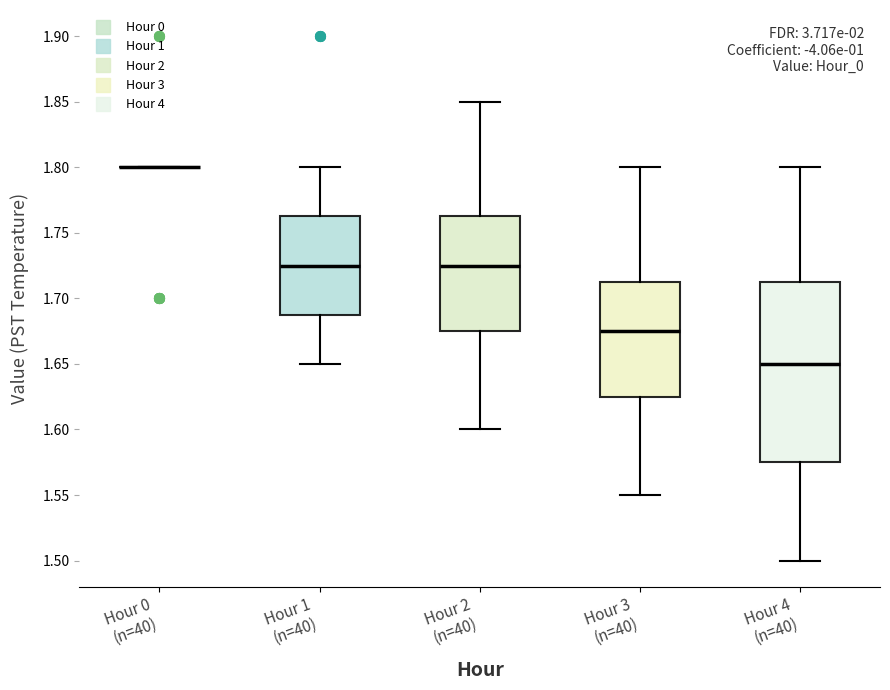

Reading left to right, read every box against the y-axis: the position of its median line, the range the box covers, and the ends of its whiskers. The values are not printed on the chart, so give them approximately, as read against the axis.

Hour 0 (n=40): box collapsed to a line at 1.800, whiskers 1.800 to 1.800
Hour 1 (n=40): median 1.725, box 1.690 to 1.765, whiskers 1.650 to 1.800
Hour 2 (n=40): median 1.725, box 1.675 to 1.765, whiskers 1.600 to 1.850
Hour 3 (n=40): median 1.675, box 1.625 to 1.715, whiskers 1.550 to 1.800
Hour 4 (n=40): median 1.650, box 1.575 to 1.715, whiskers 1.500 to 1.800